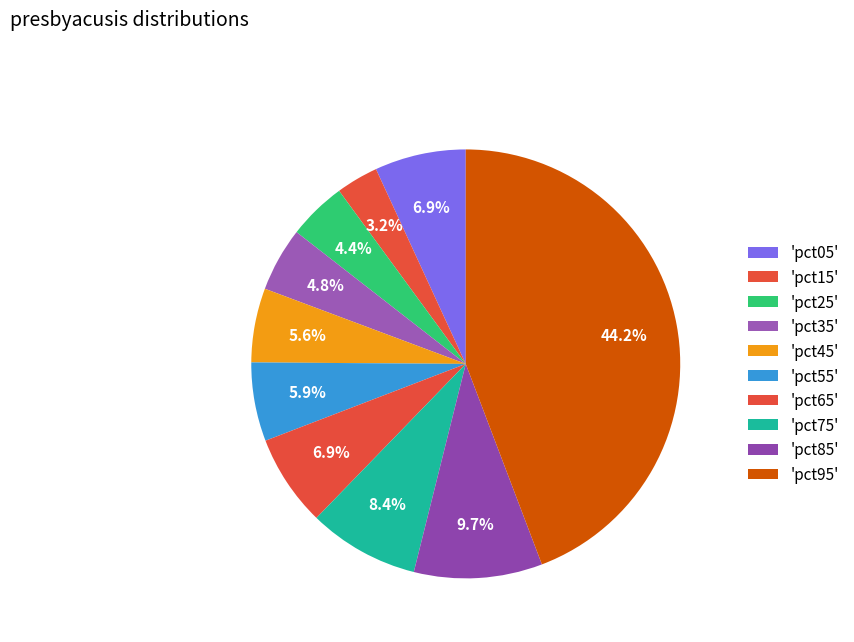

How many slices are in this pie chart?

10